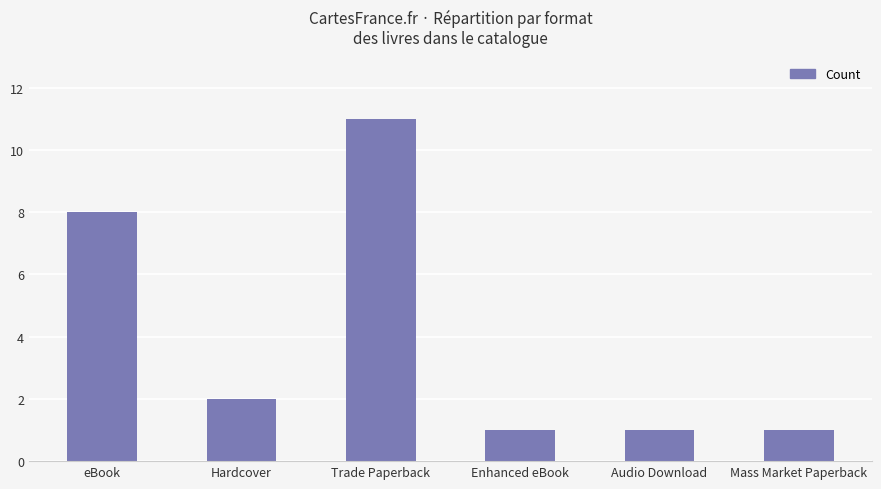

What is the label of the 5th bar from the right?

Hardcover